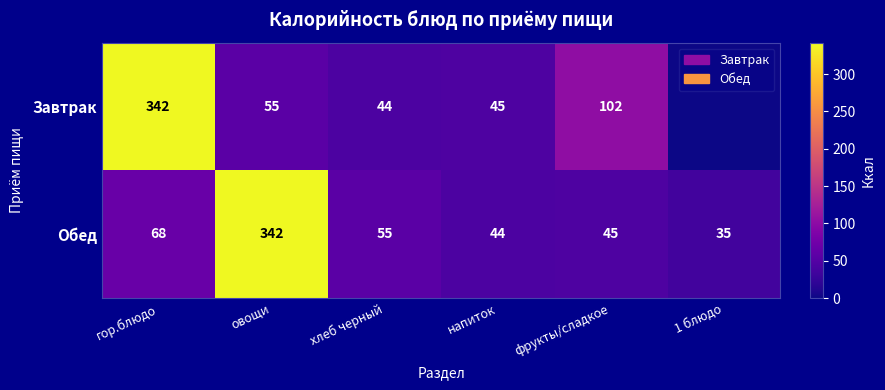

At напиток, list the series in order from smallest to largest.

Обед, Завтрак